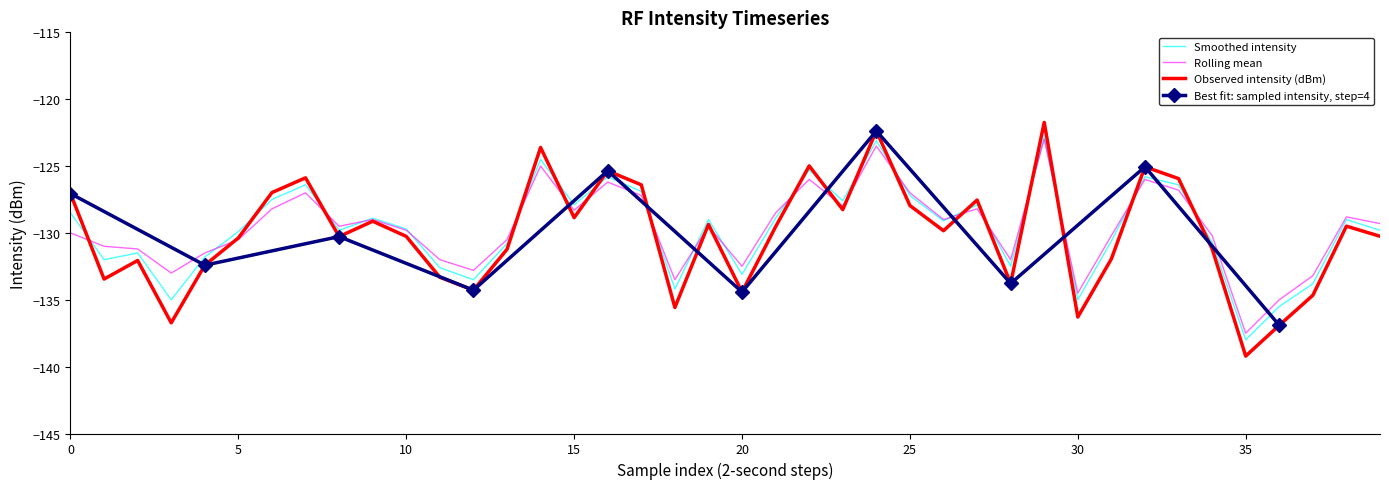

How many data points in intensity(dBm) are less than -129?

25